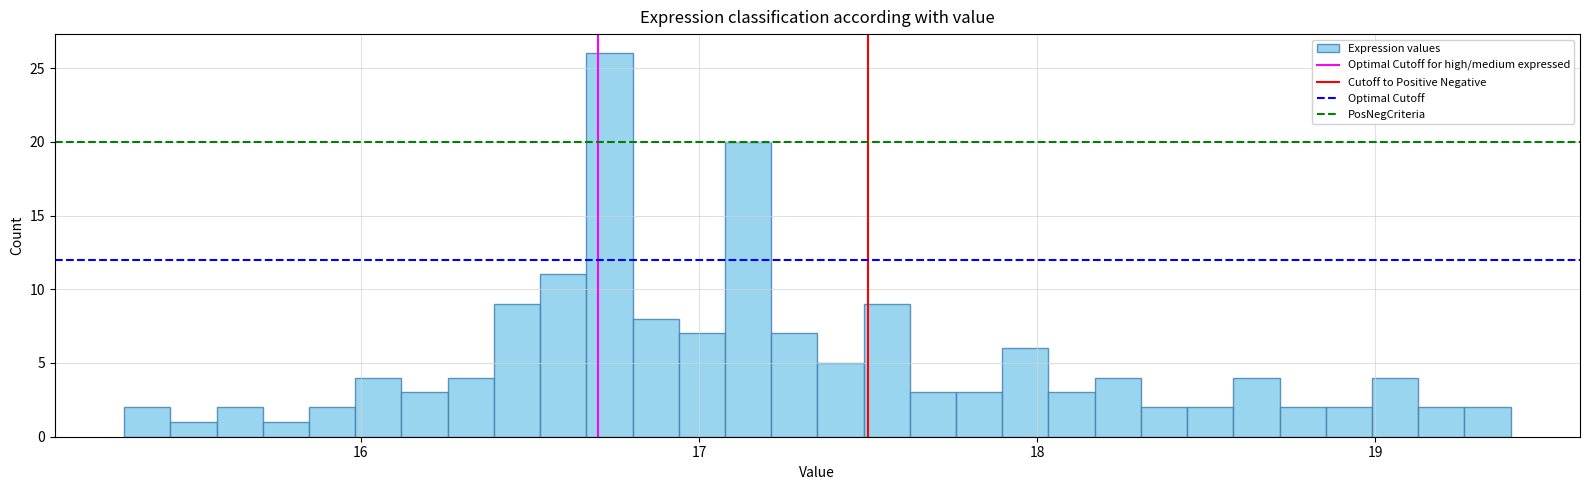

Around what value on the x-axis is the tallest bar? Give the approximate position of its centre, as read against the axis.

16.7